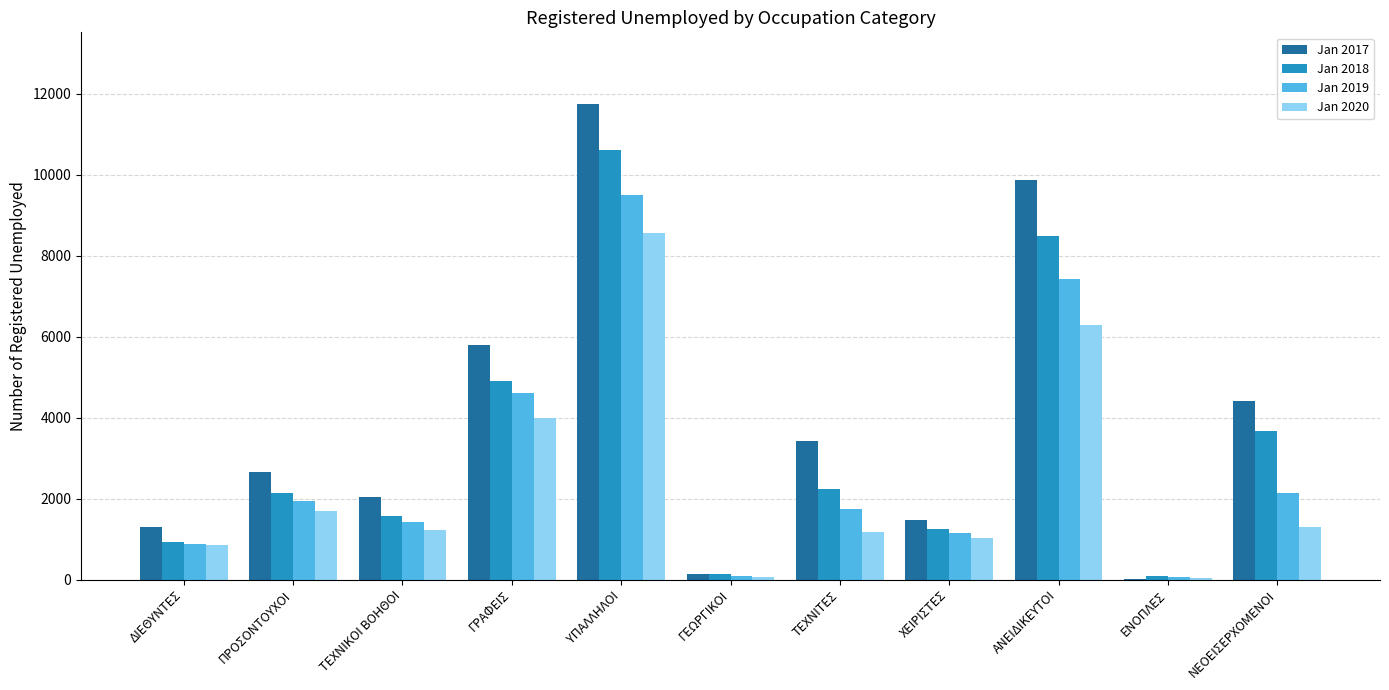

What is the maximum value shown in the chart?

11749